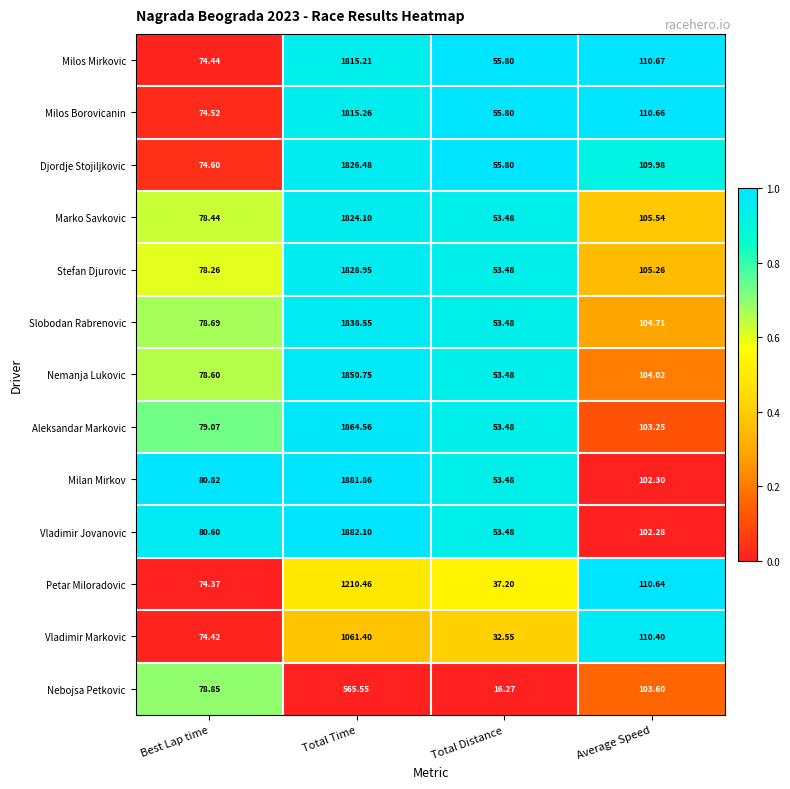

How many categories are shown in the chart?

4